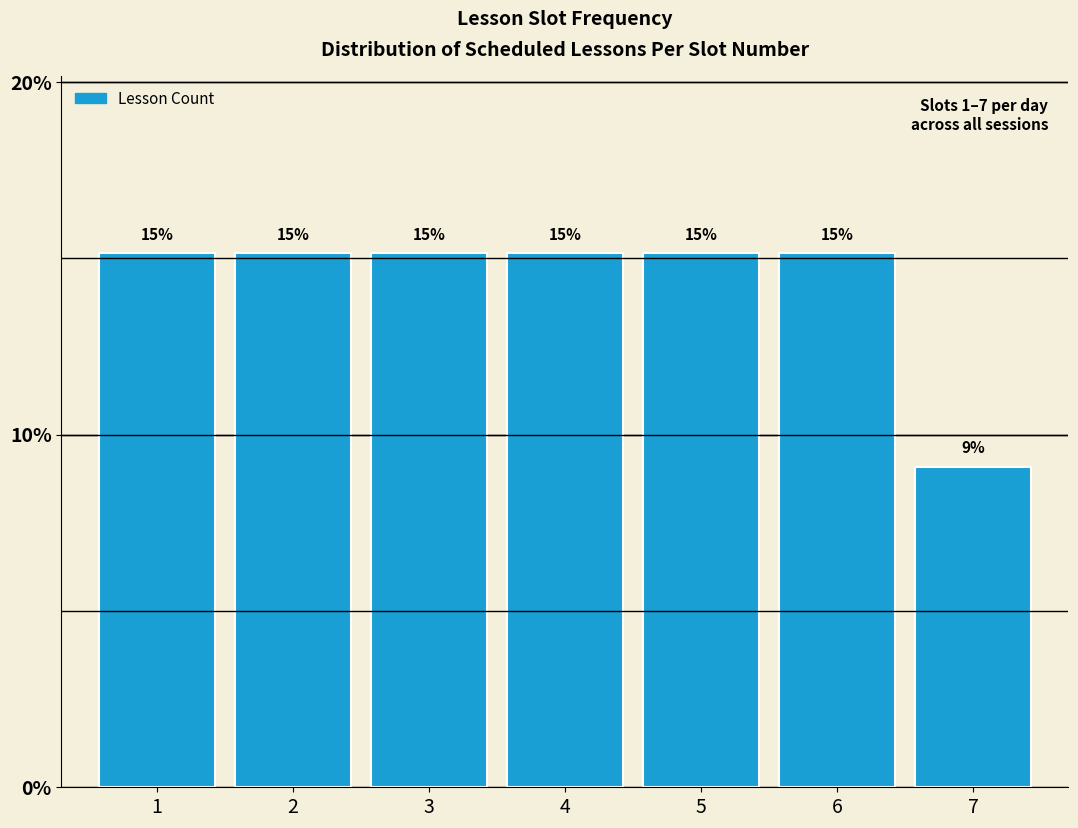

Does the chart contain any negative values?

No